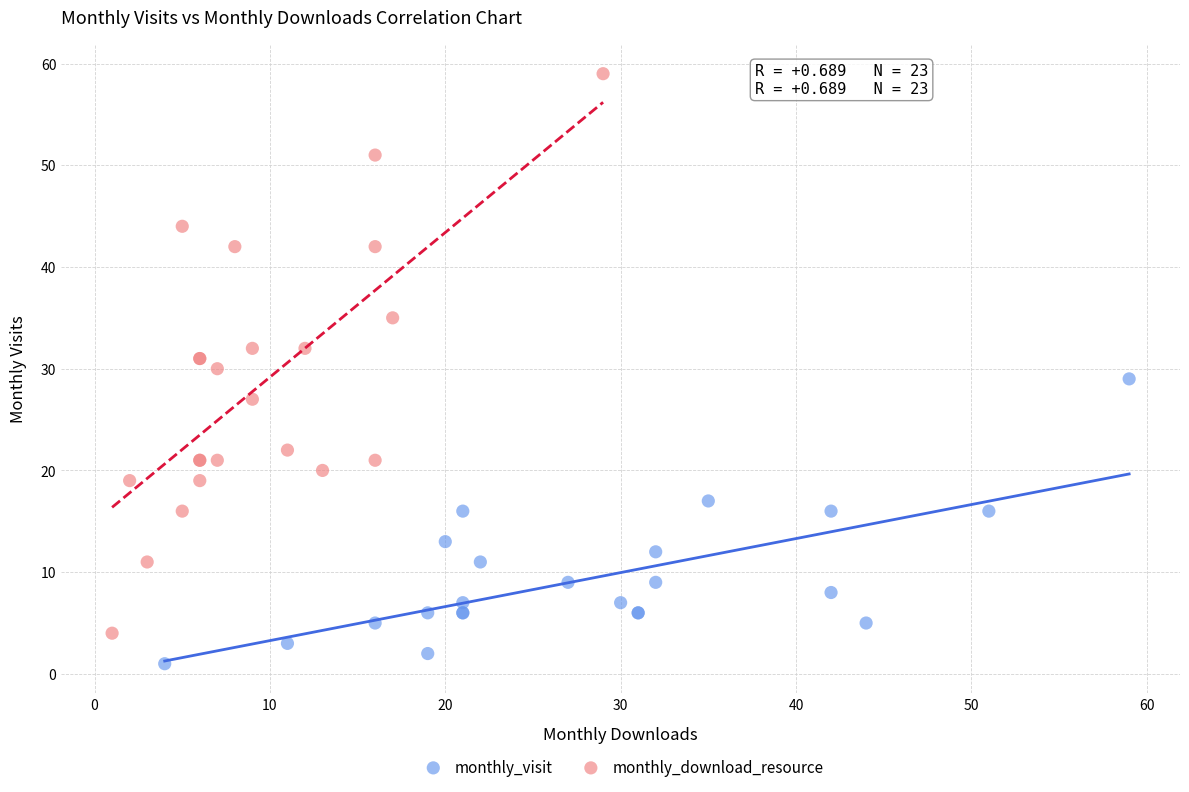

Which series reaches the minimum Y coordinate?

monthly_visit